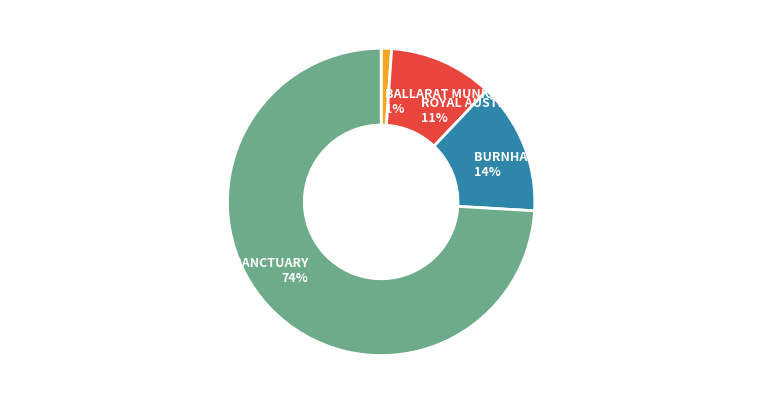

How many segments does this pie chart have?

4